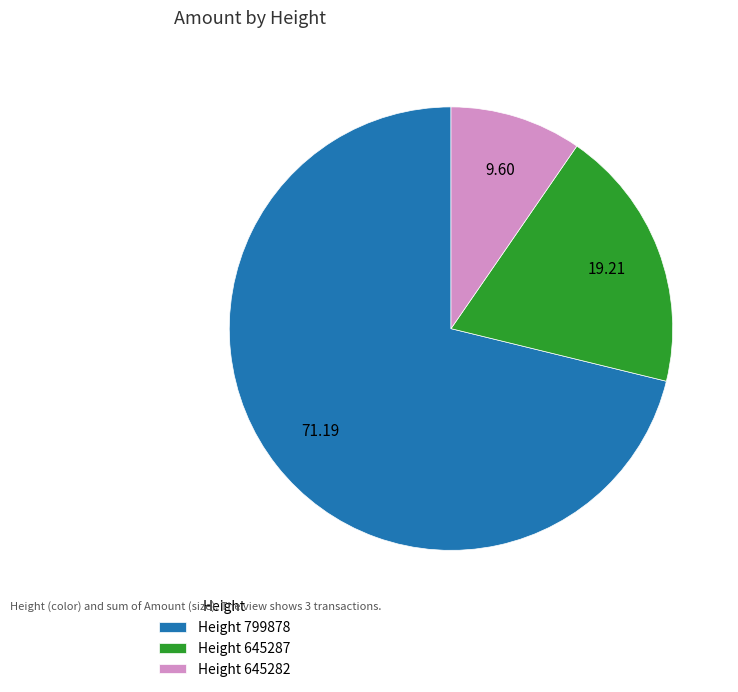

Do Height 799878 and Height 645287 together represent more than half of the pie?

Yes